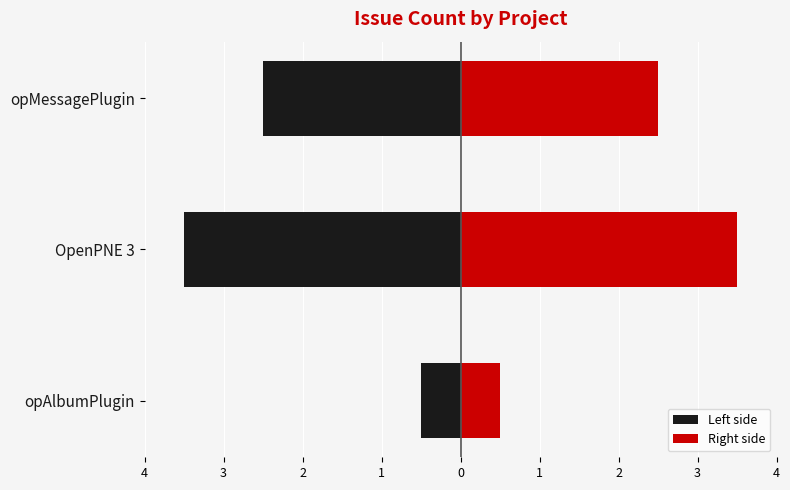

Reading left to right, what are all the values shown in this chart?

Left side: -0.5	-3.5	-2.5
Right side: 0.5	3.5	2.5